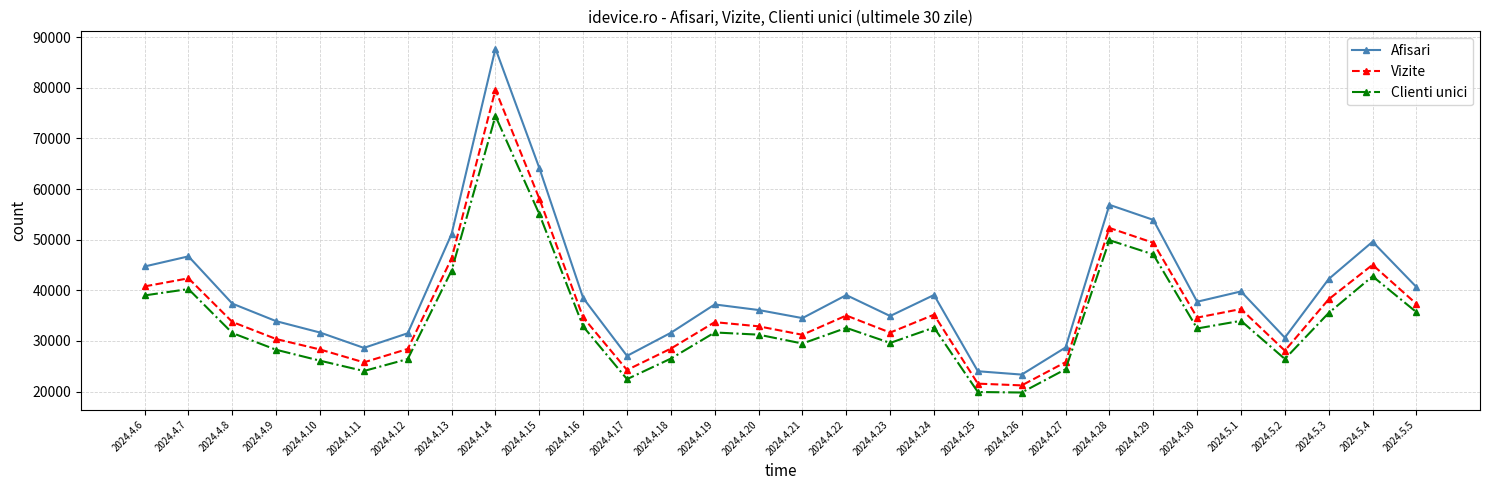

Where is the first local maximum for Clienti unici?

2024.4.7